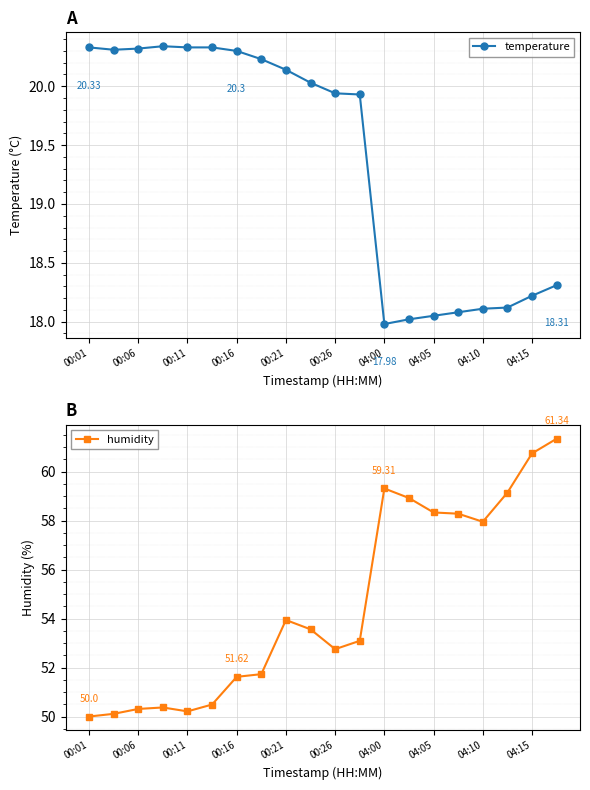

True or false: humidity has more than 1 points higher than both neighbors.

True